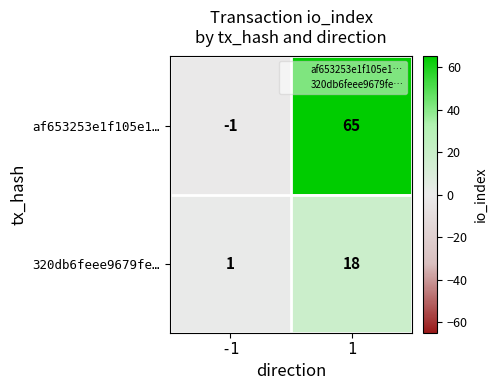

Reading left to right, what are all the values shown in this chart?

af653253e1f105e1…: -1=-1	1=65
320db6feee9679fe…: -1=1	1=18